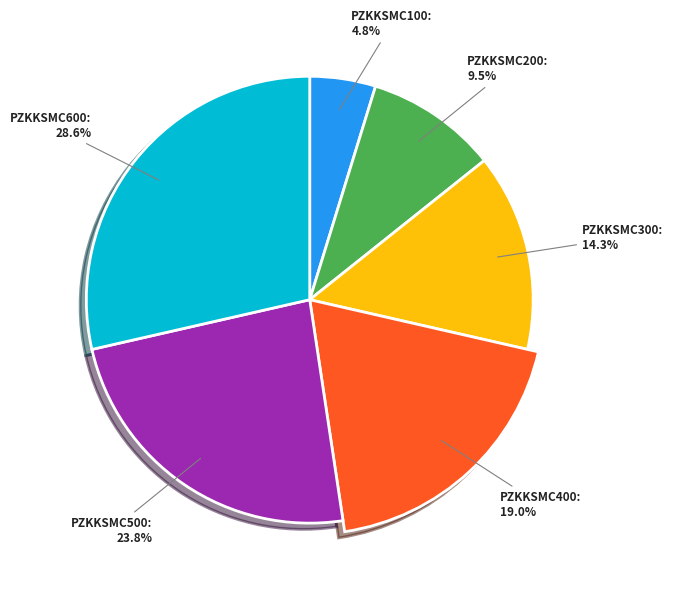

To the nearest percent, what portion does PZKKSMC100 represent?

5%